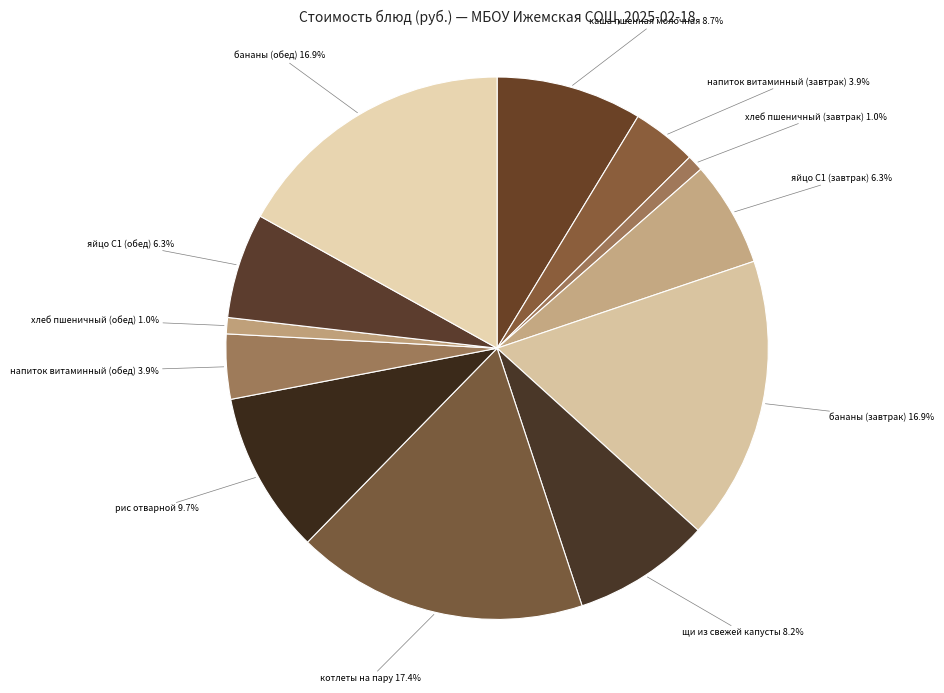

Between хлеб пшеничный (обед) and котлеты на пару, which is larger?

котлеты на пару